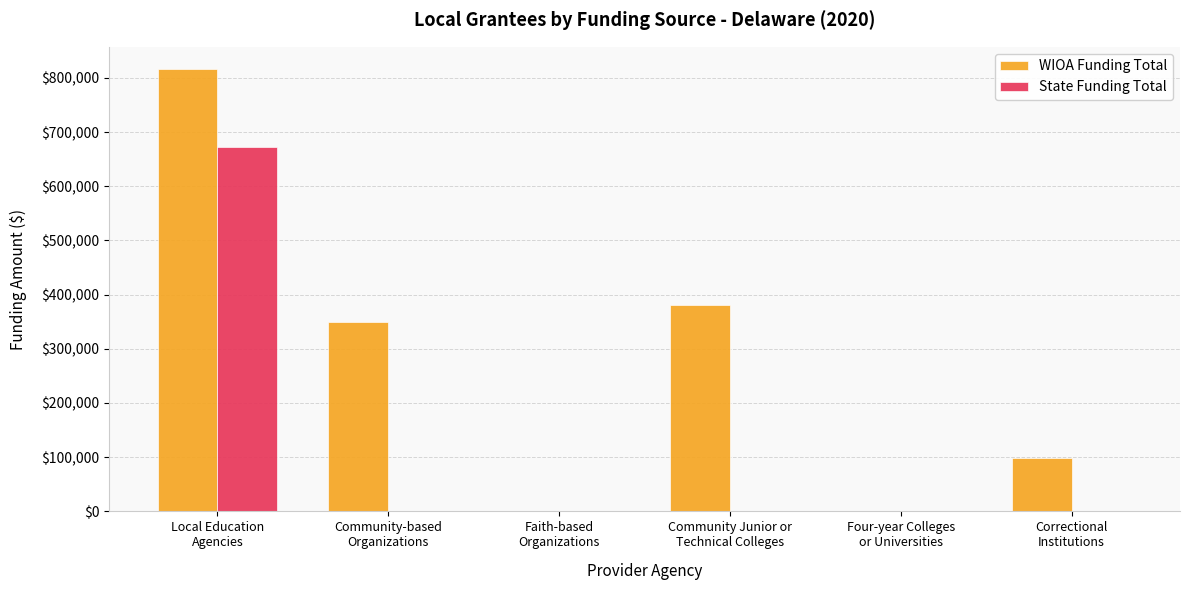

Reading right to left, extract all data points from this chart.

WIOA Funding Total: Correctional
Institutions=99000	Four-year Colleges
or Universities=0	Community Junior or
Technical Colleges=380870	Faith-based
Organizations=0	Community-based
Organizations=350281	Local Education
Agencies=816531
State Funding Total: Correctional
Institutions=0	Four-year Colleges
or Universities=0	Community Junior or
Technical Colleges=0	Faith-based
Organizations=0	Community-based
Organizations=0	Local Education
Agencies=671834